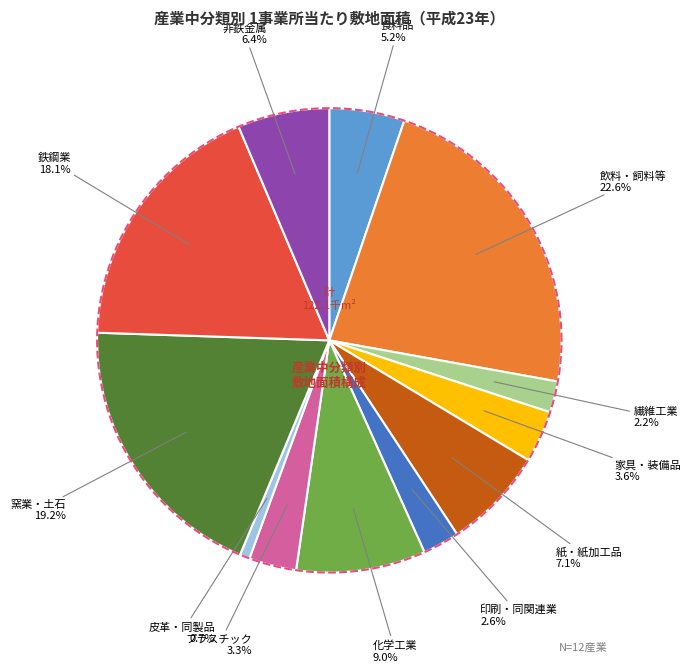

Rank the categories by value from highest to lowest.

飲料・飼料等, 窯業・土石, 鉄鋼業, 化学工業, 紙・紙加工品, 非鉄金属, 食料品, 家具・装備品, プラスチック, 印刷・同関連業, 繊維工業, 皮革・同製品